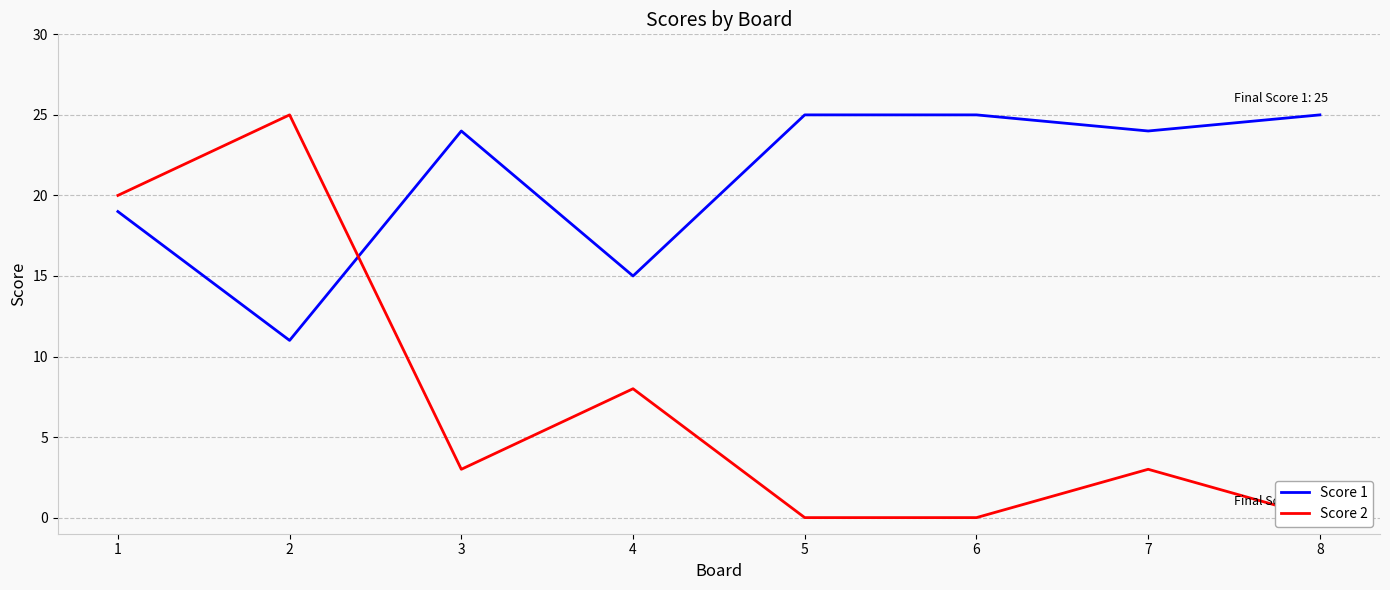

Is it true that Score 1 equals 25 at 5?

True